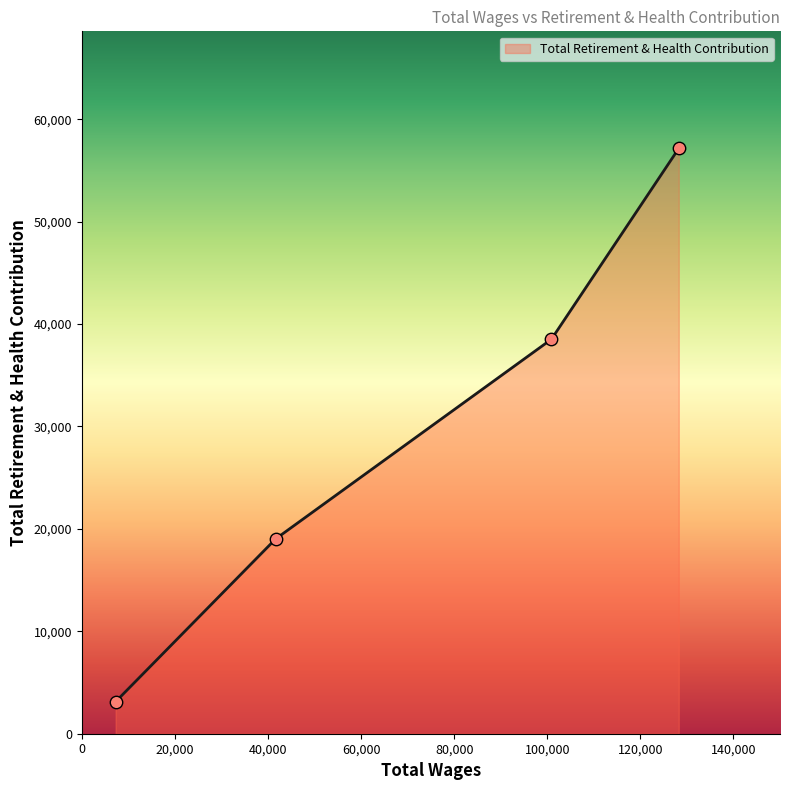

What is the maximum value for Total Retirement & Health Contribution?

57156.0